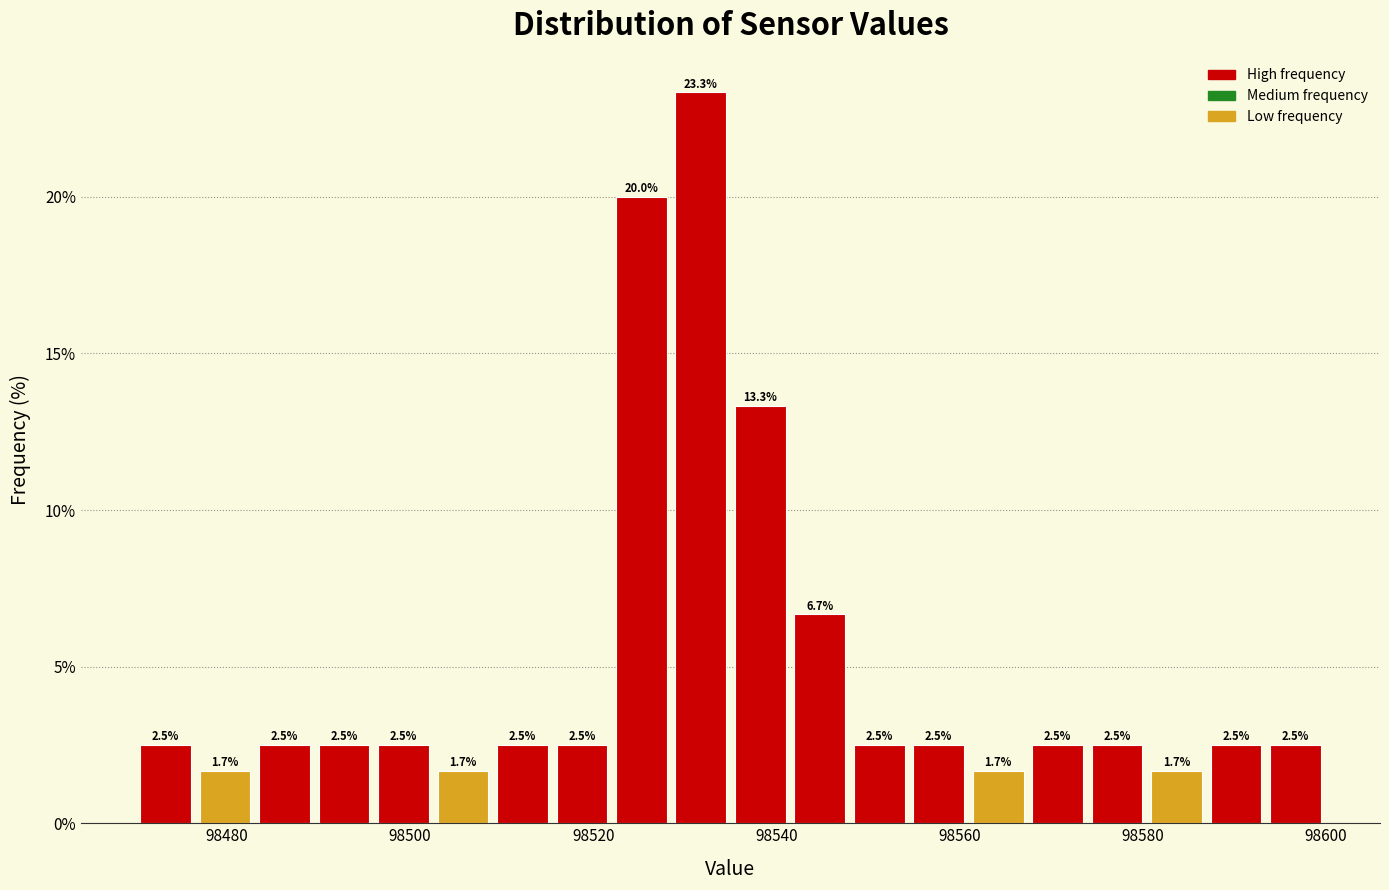

Around what value on the x-axis is the tallest bar? Give the approximate position of its centre, as read against the axis.

98532